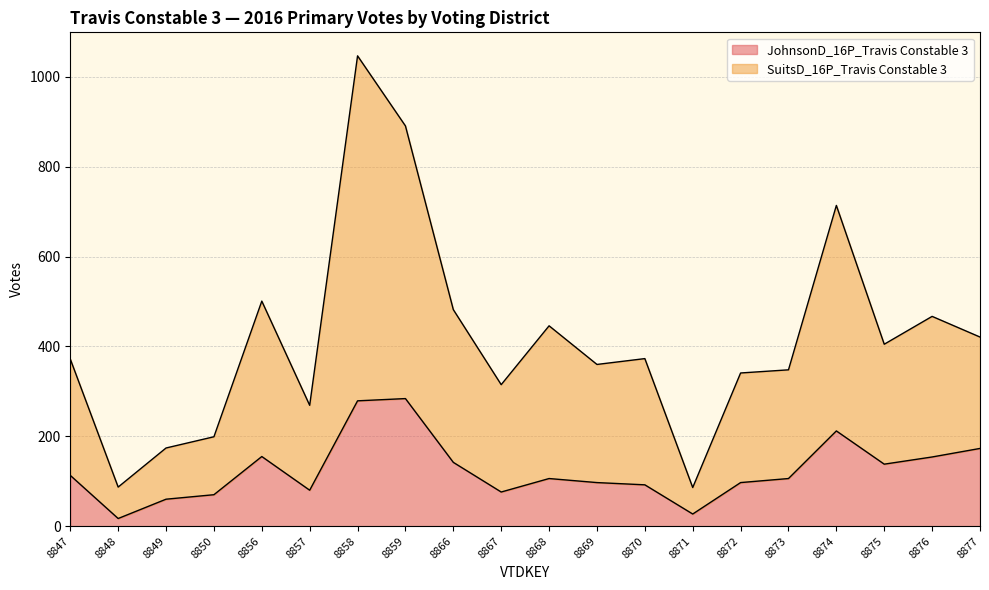

What is the value of the JohnsonD_16P_Travis Constable 3 point at the 9th from the left?

142